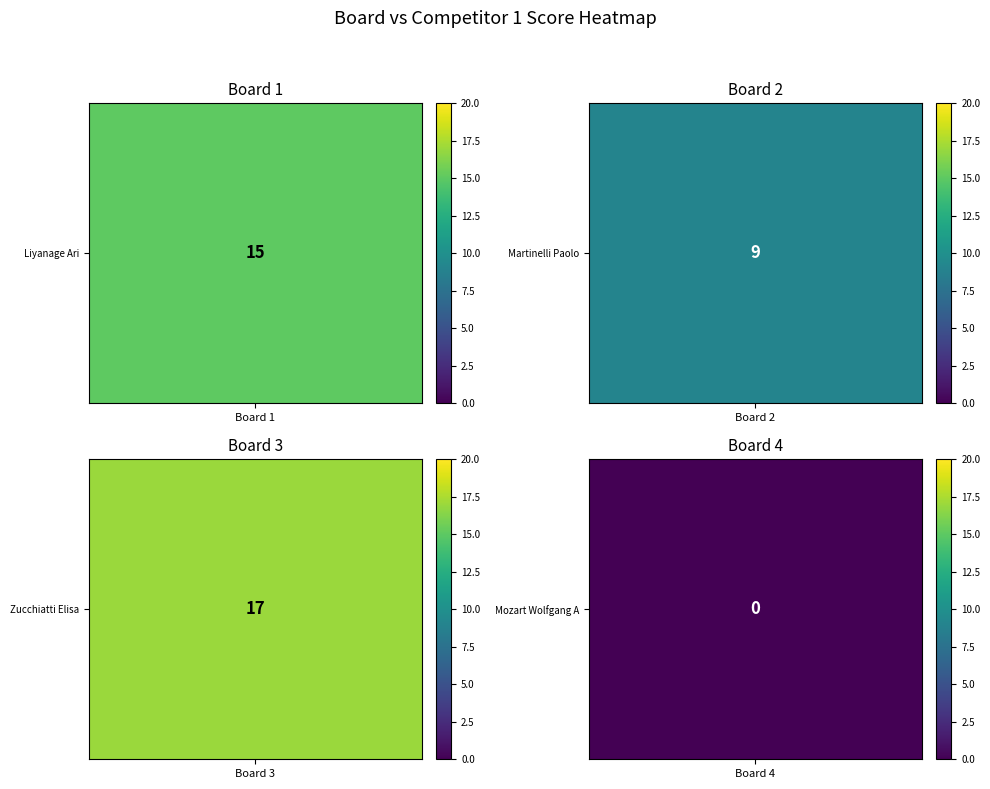

Is it true that Martinelli Paolo equals -4 at 4?

False